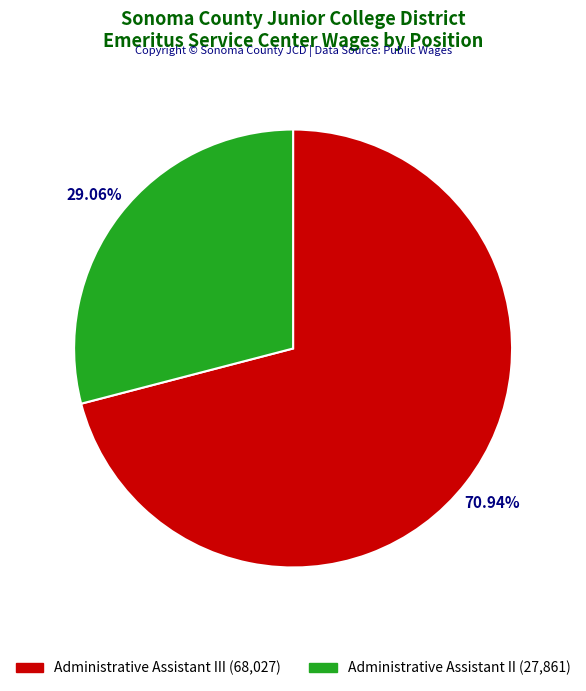

Rank the categories by value from highest to lowest.

Administrative Assistant III (68,027), Administrative Assistant II (27,861)